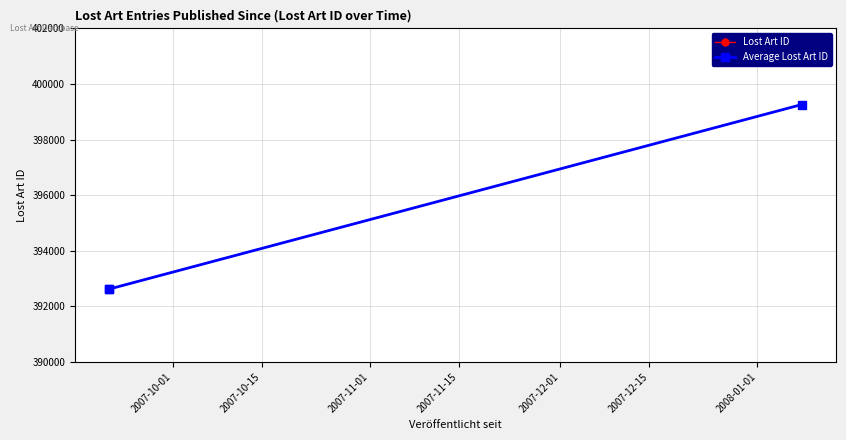

What is the maximum value for Average Lost Art ID?

399259